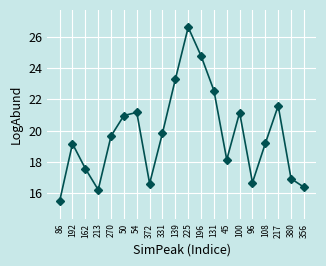

How many series are shown in this chart?

1